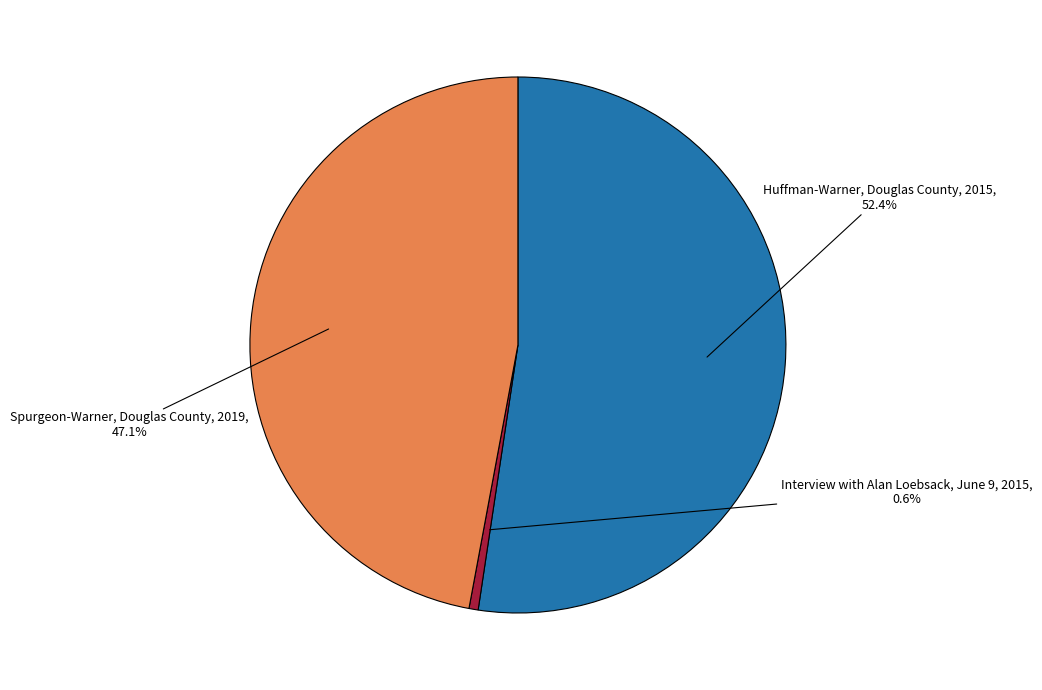

Is there a majority slice in this chart?

Yes